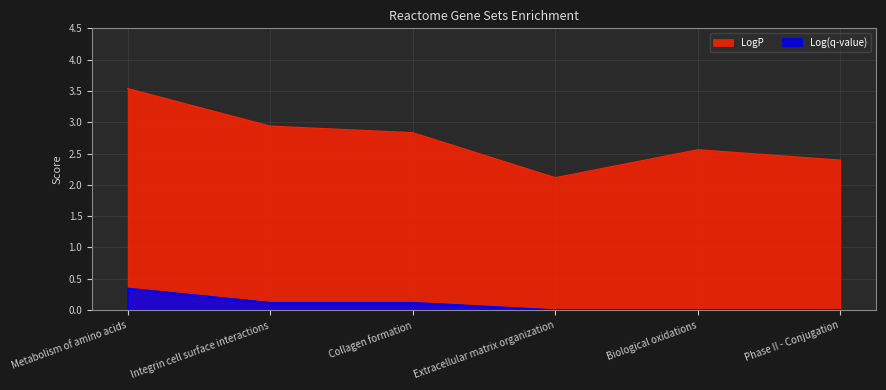

True or false: Log(q-value) has a value of 0.0 at Extracellular matrix organization.

True